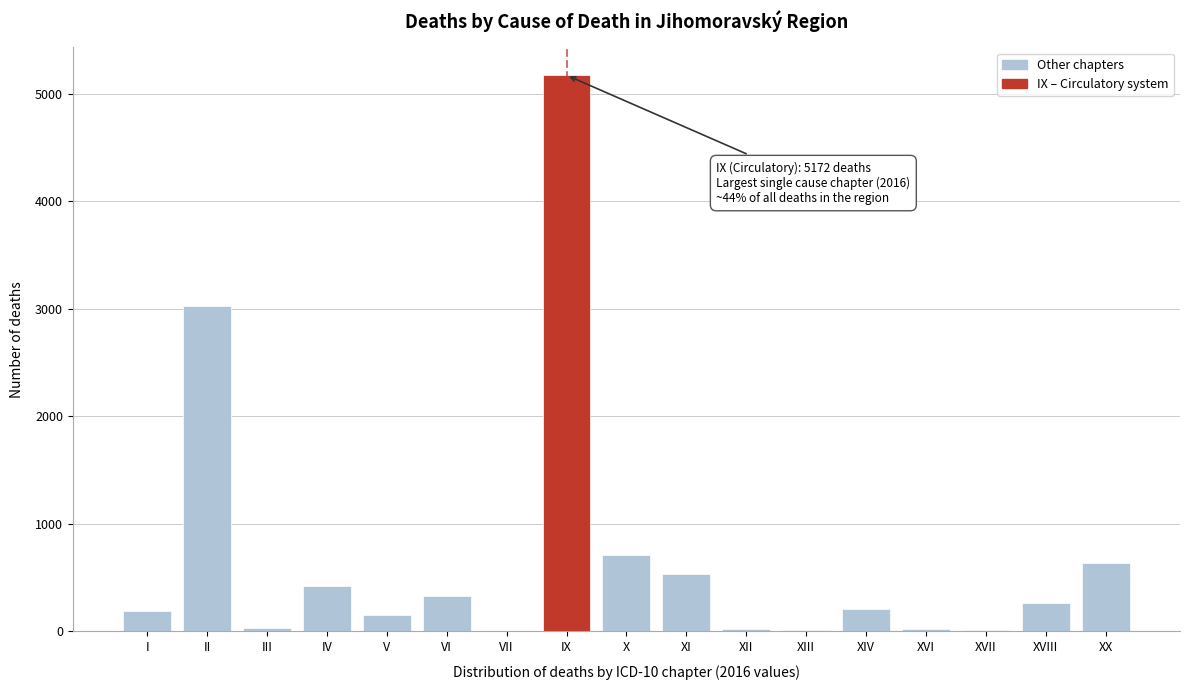

True or false: the data shows 534 at XI.

True